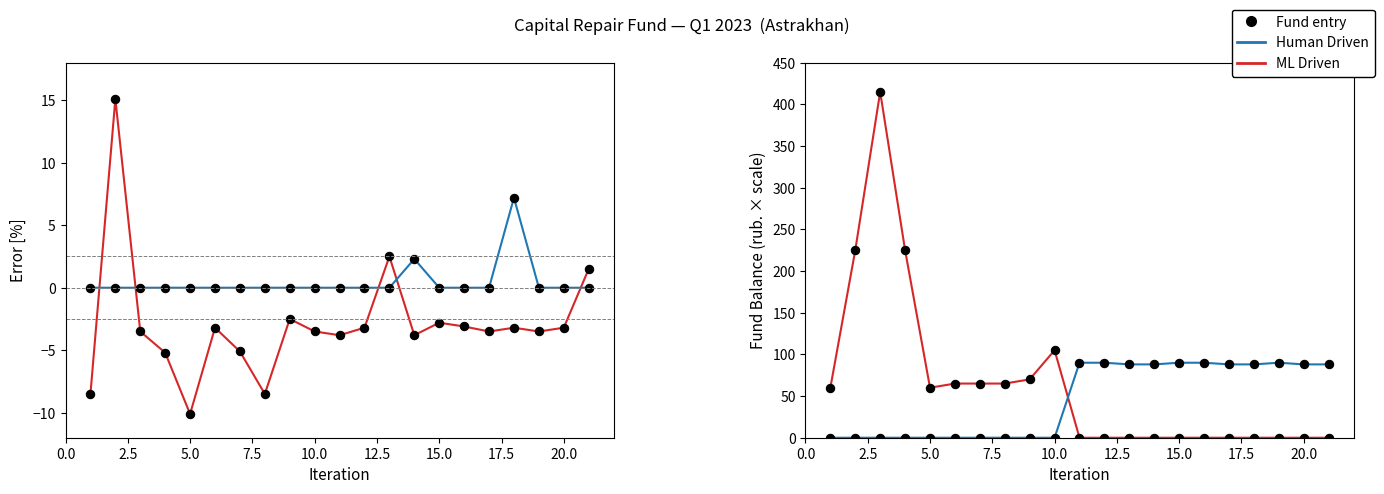

Rank the series by their maximum value, from highest to lowest.

ML Driven, Human Driven